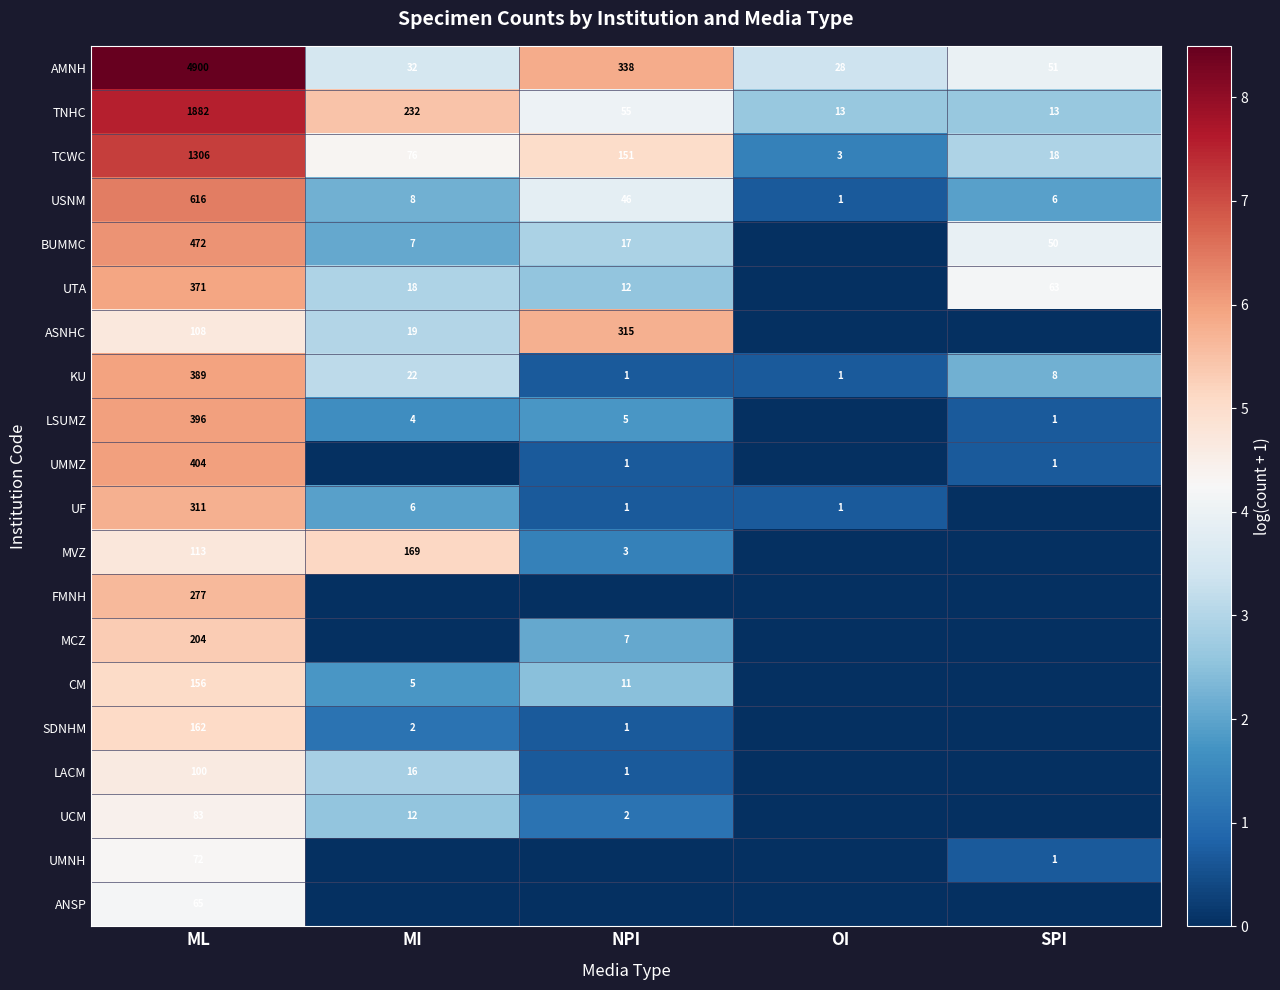

Which label corresponds to the smallest value in the chart?

OI